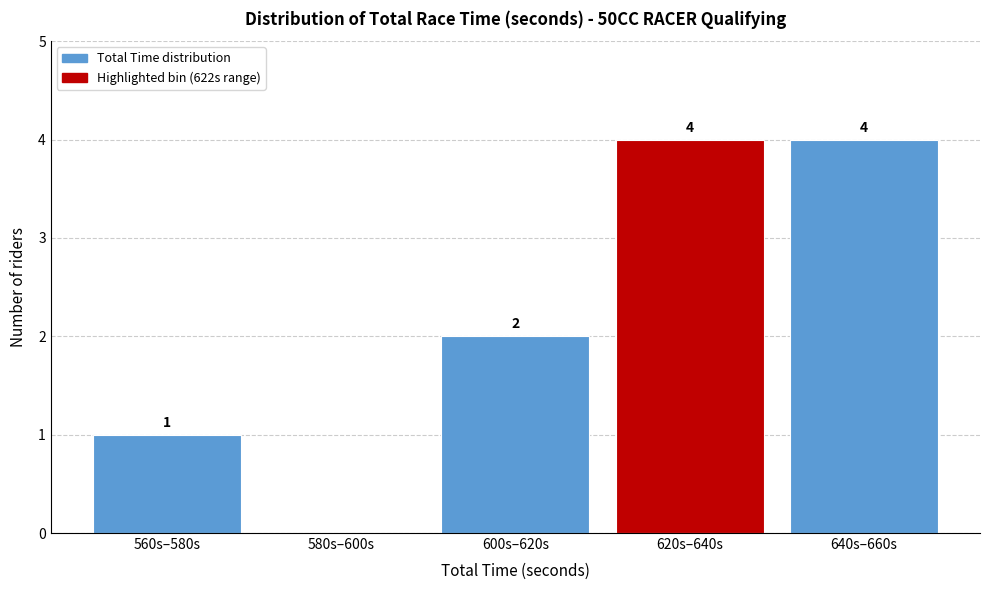

Reading right to left, what are all the values shown in this chart?

640s–660s=4	620s–640s=4	600s–620s=2	580s–600s=0	560s–580s=1